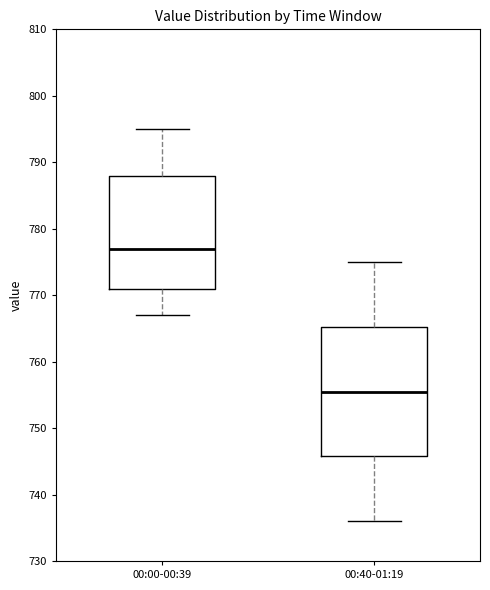

Which box has the highest median line?

00:00-00:39